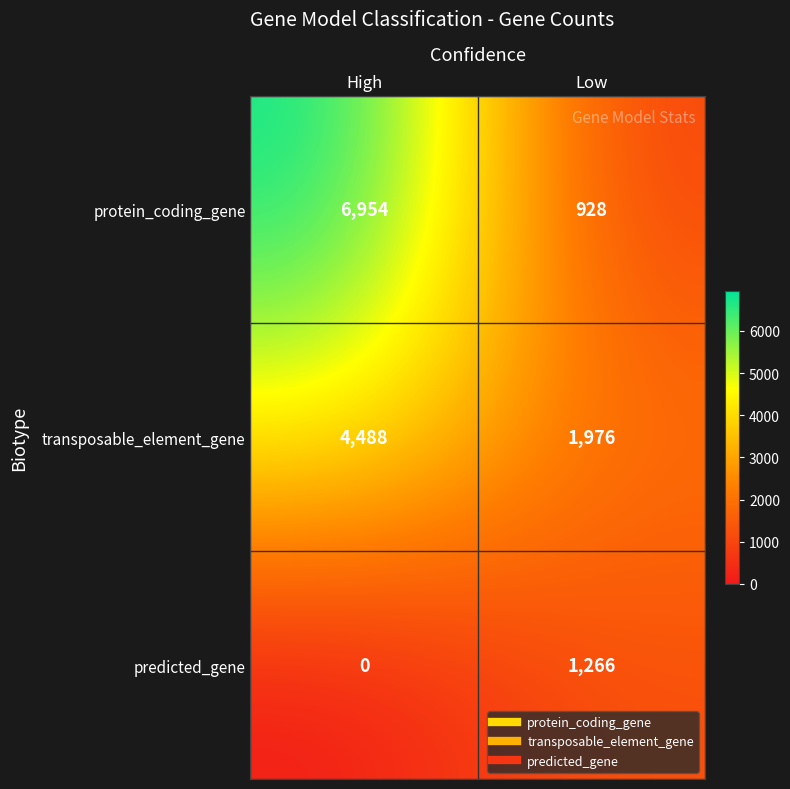

The value of transposable_element_gene at High is 4488. True or false?

True